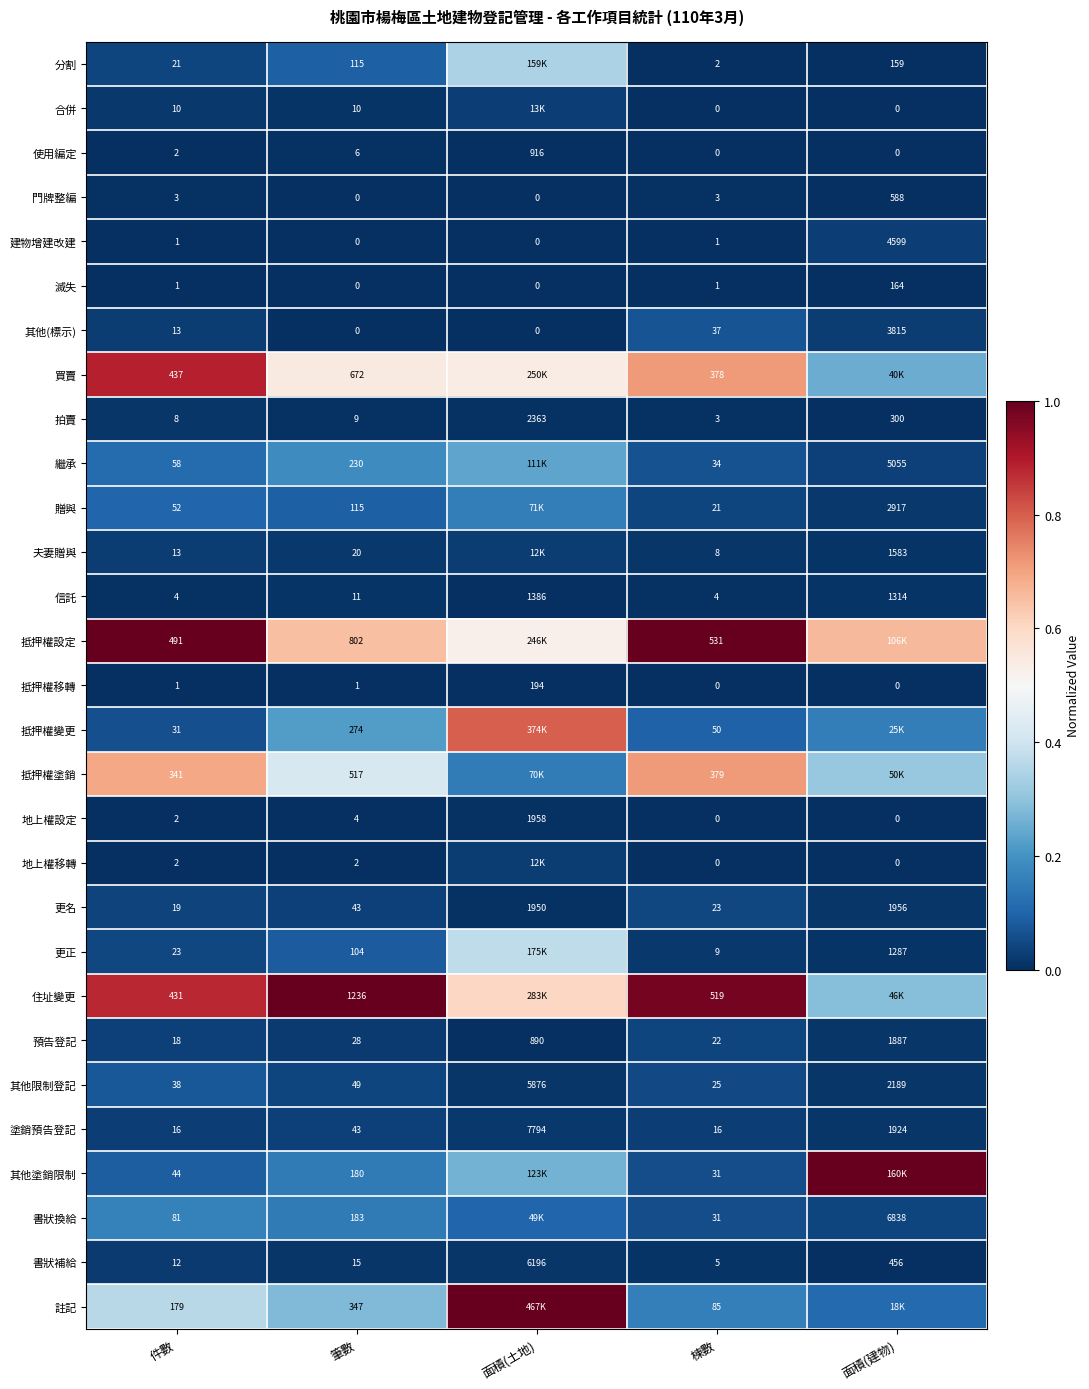

How many data points in 建物增建改建 are less than 1?

2